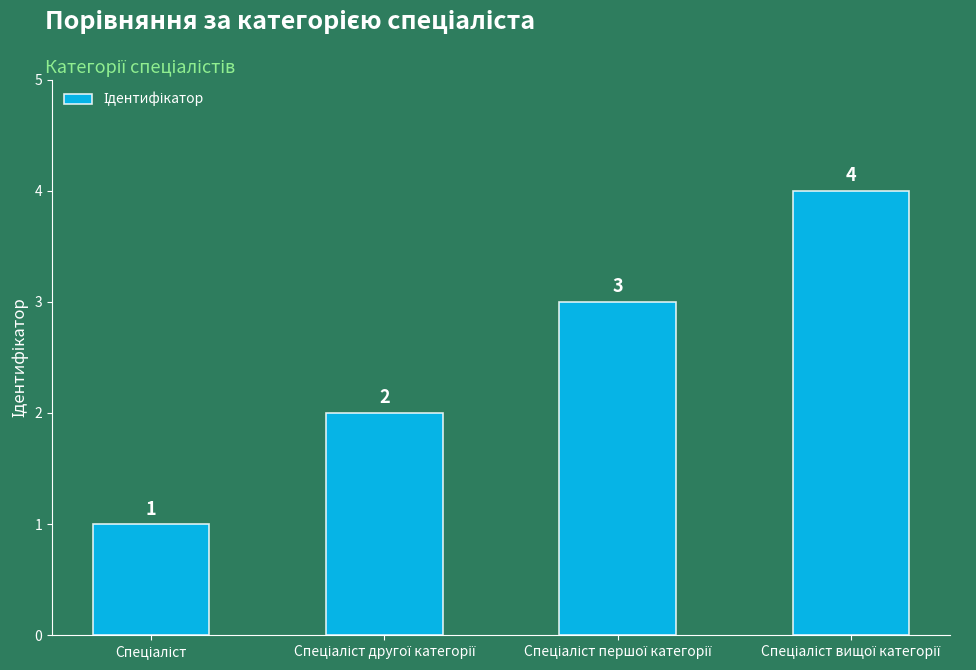

What is the value of the 1st bar from the left?

1